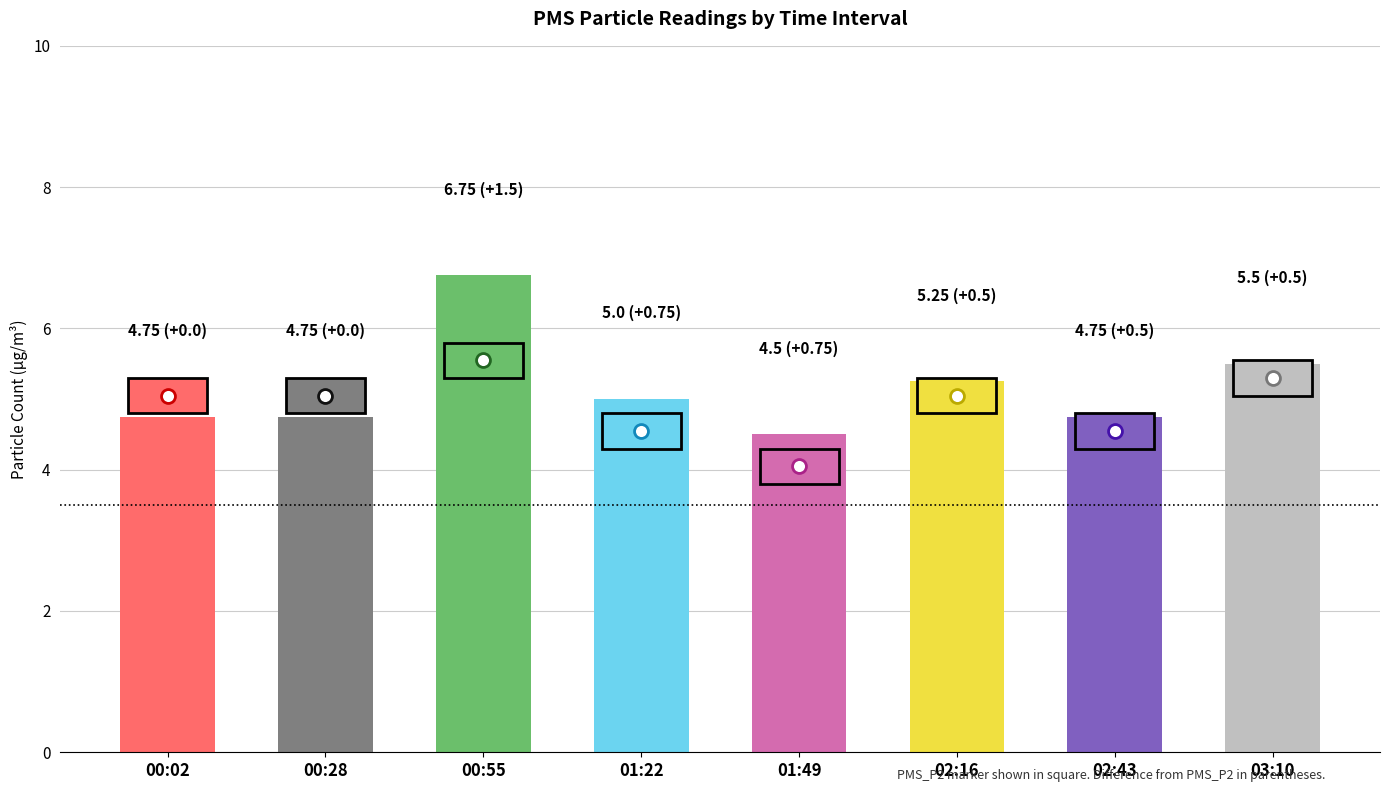

At which category does the chart reach its peak across all series?

00:55